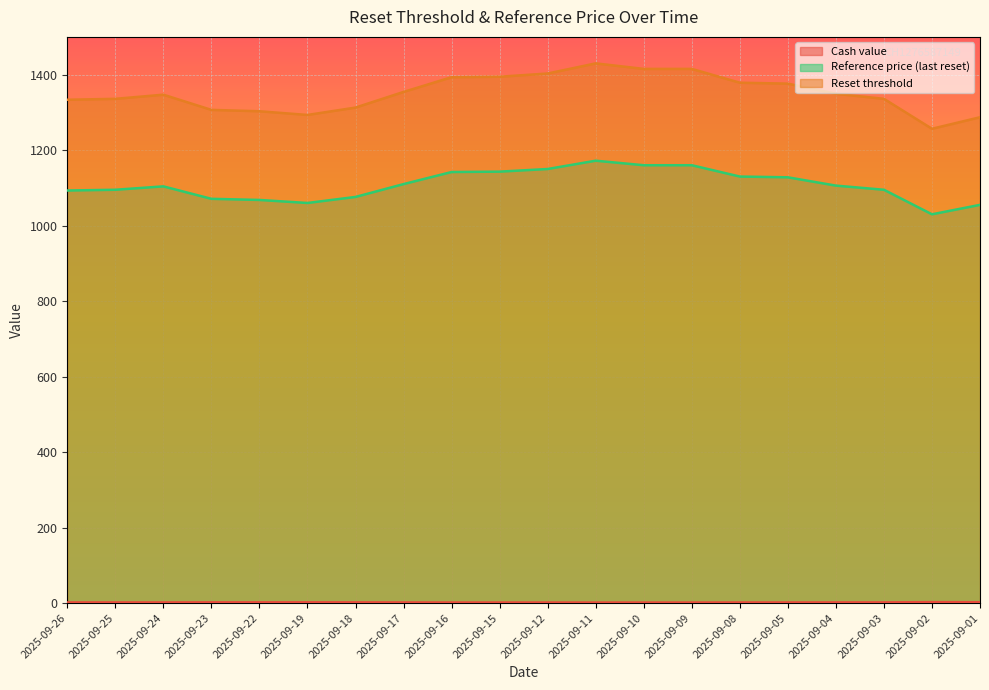

List the labels in order of Reference price (last reset) value, smallest first.

2025-09-02, 2025-09-01, 2025-09-19, 2025-09-22, 2025-09-23, 2025-09-18, 2025-09-26, 2025-09-25, 2025-09-03, 2025-09-24, 2025-09-04, 2025-09-17, 2025-09-05, 2025-09-08, 2025-09-16, 2025-09-15, 2025-09-12, 2025-09-10, 2025-09-09, 2025-09-11